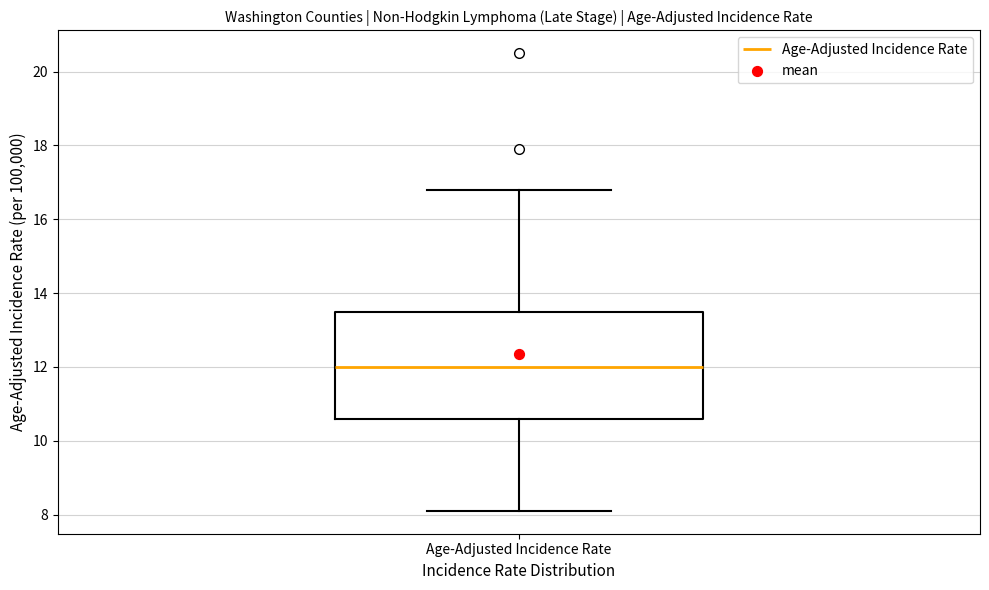

Read this box plot against the y-axis: the position of the median line, the range covered by the box, and the ends of both whiskers. The values are not printed on the chart, so give them approximately, as read against the axis.

median 12.0, box 10.6 to 13.6, whiskers 8.2 to 16.8